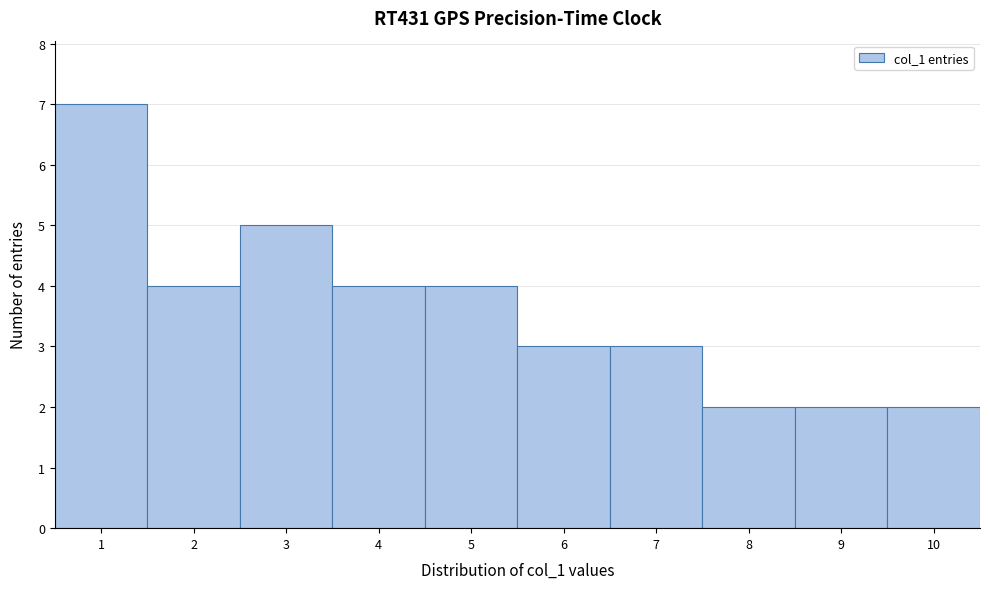

Reading left to right, transcribe this chart: for each bar, give the range it covers on the x-axis and its height. The values are not printed on the chart, so give them approximately, as read against the axis.

0.5 to 1.5: 7
1.5 to 2.5: 4
2.5 to 3.5: 5
3.5 to 4.5: 4
4.5 to 5.5: 4
5.5 to 6.5: 3
6.5 to 7.5: 3
7.5 to 8.5: 2
8.5 to 9.5: 2
9.5 to 10.5: 2